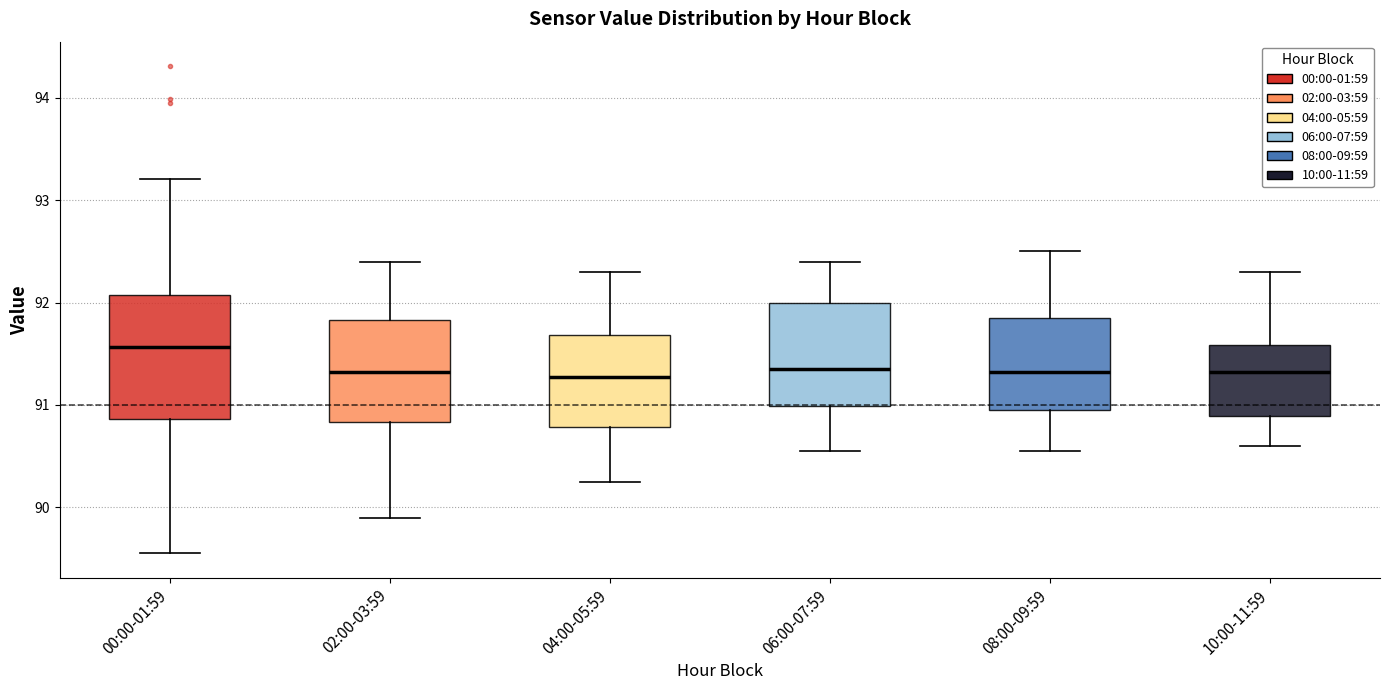

Reading left to right, read every box against the y-axis: the position of its median line, the range the box covers, and the ends of its whiskers. The values are not printed on the chart, so give them approximately, as read against the axis.

00:00-01:59: median 91.6, box 90.9 to 92.1, whiskers 89.6 to 93.2
02:00-03:59: median 91.3, box 90.8 to 91.8, whiskers 89.9 to 92.4
04:00-05:59: median 91.3, box 90.8 to 91.7, whiskers 90.3 to 92.3
06:00-07:59: median 91.4, box 91.0 to 92.0, whiskers 90.6 to 92.4
08:00-09:59: median 91.3, box 91.0 to 91.9, whiskers 90.6 to 92.5
10:00-11:59: median 91.3, box 90.9 to 91.6, whiskers 90.6 to 92.3